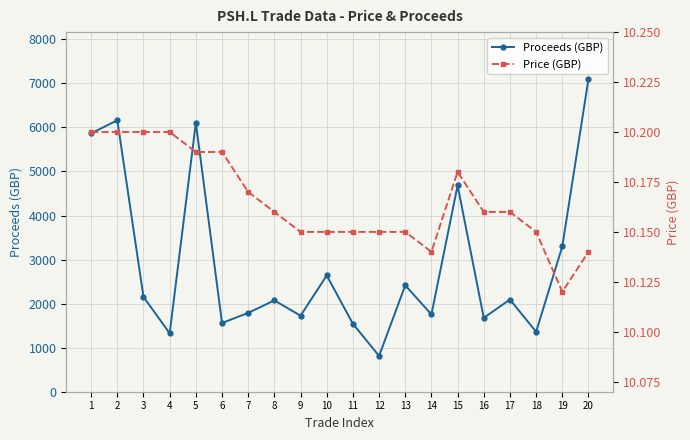

At which category is the sum across all series the highest?

20